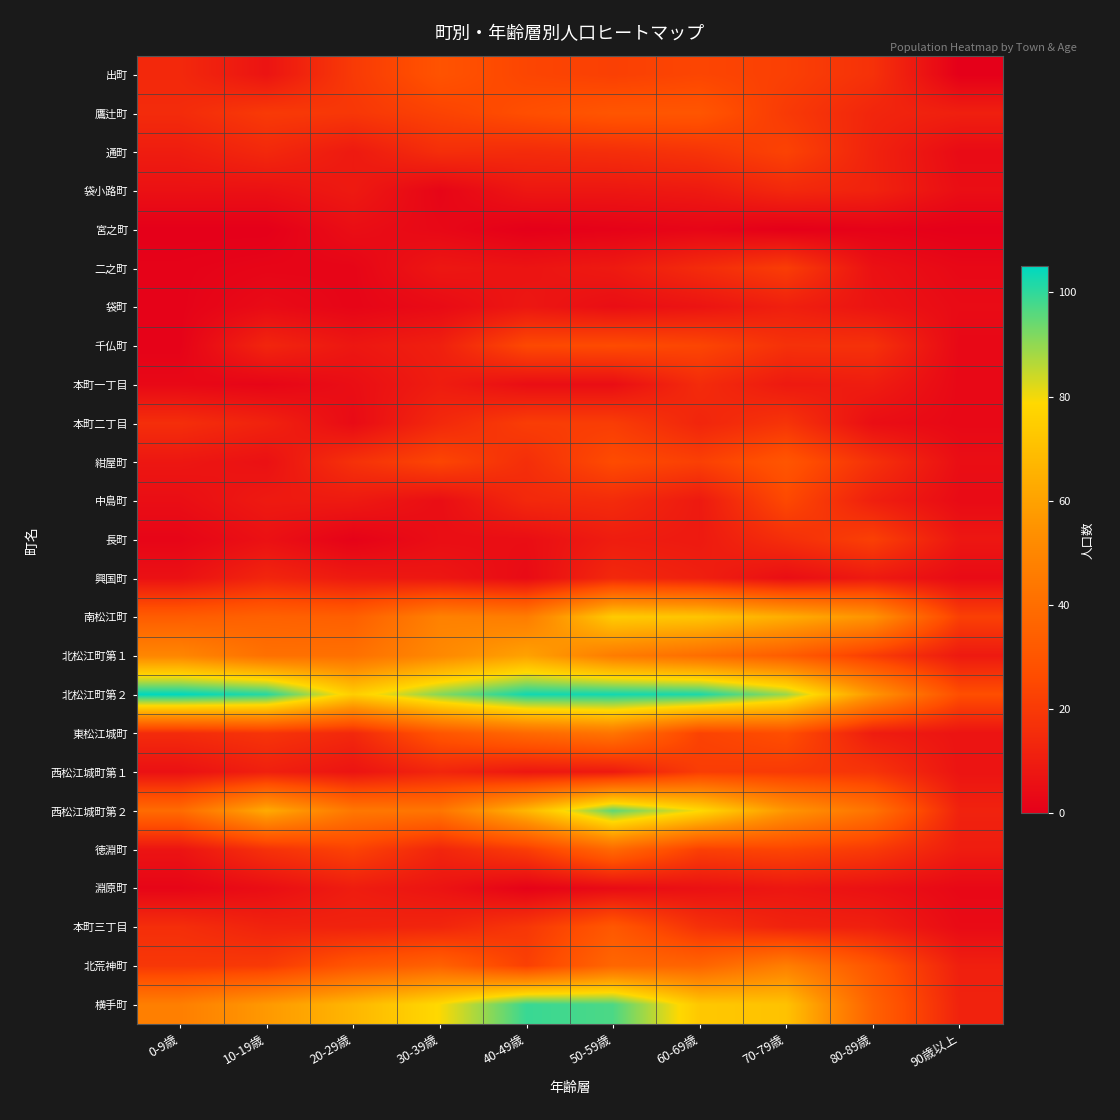

Count the number of categories in the chart.

10